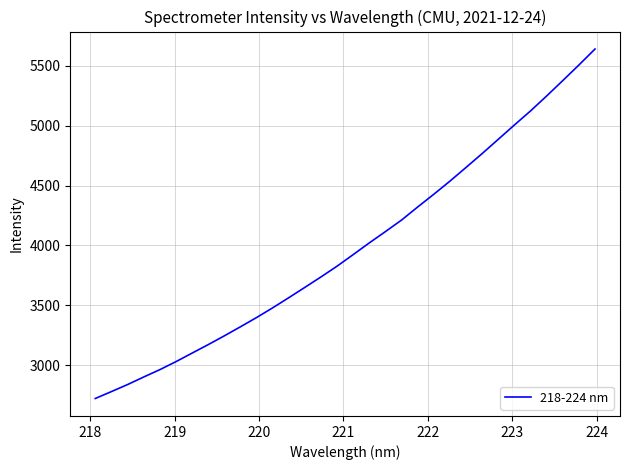

Reading right to left, list all the values displayed in this chart.

5640.6	5507.2	5377.2	5248.8	5124.0	5006.7	4887.3	4768.2	4652.5	4537.9	4428.4	4322.1	4213.0	4116.4	4022.2	3924.3	3827.8	3737.5	3650.2	3563.8	3479.1	3397.8	3320.5	3244.8	3171.4	3100.4	3029.1	2962.2	2900.8	2837.6	2779.0	2721.3